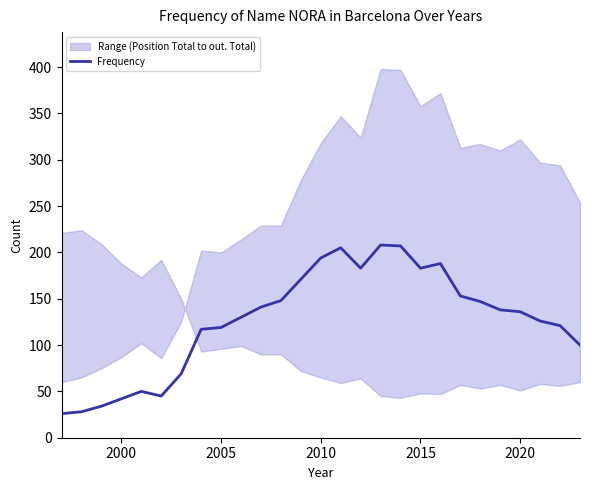

How many lines are shown in the chart?

1